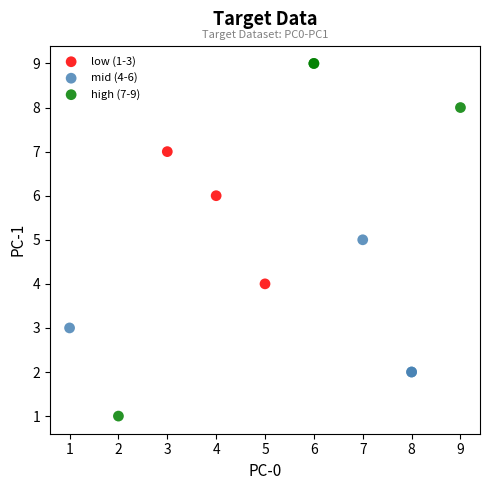

Which series contains the highest Y value?

high (7-9)